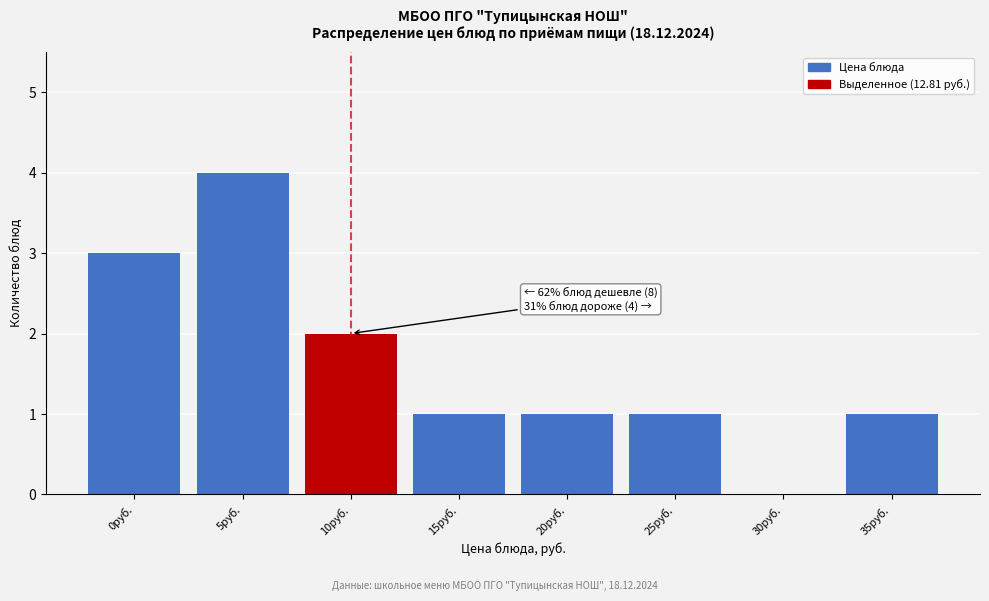

Reading left to right, list all the values displayed in this chart.

0руб.=3	5руб.=4	10руб.=2	15руб.=1	20руб.=1	25руб.=1	30руб.=0	35руб.=1